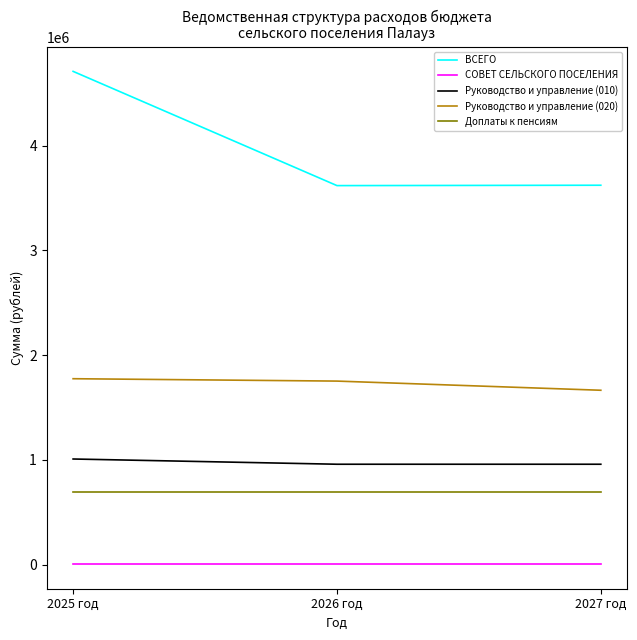

At 2025 год, list the series in order from largest to smallest.

ВСЕГО, Руководство и управление (020), Руководство и управление (010), Доплаты к пенсиям, СОВЕТ СЕЛЬСКОГО ПОСЕЛЕНИЯ